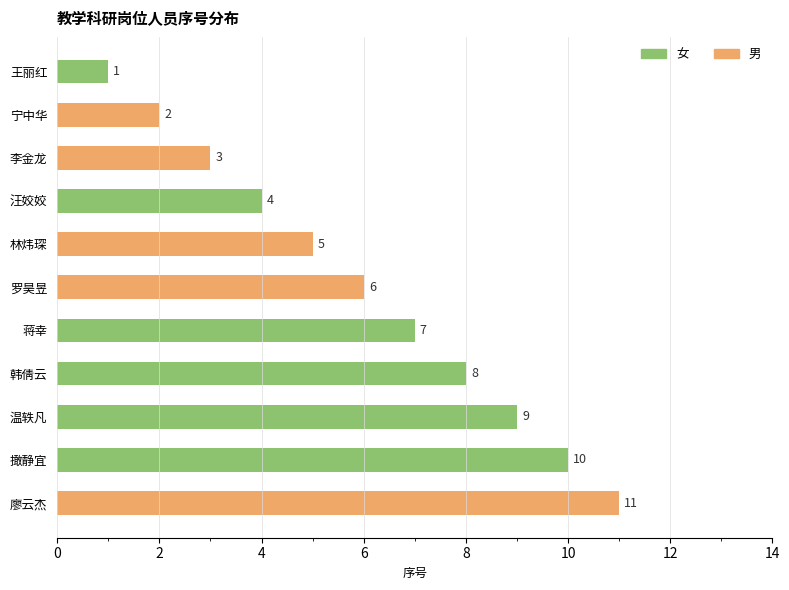

What is the difference between the maximum and minimum values?

10